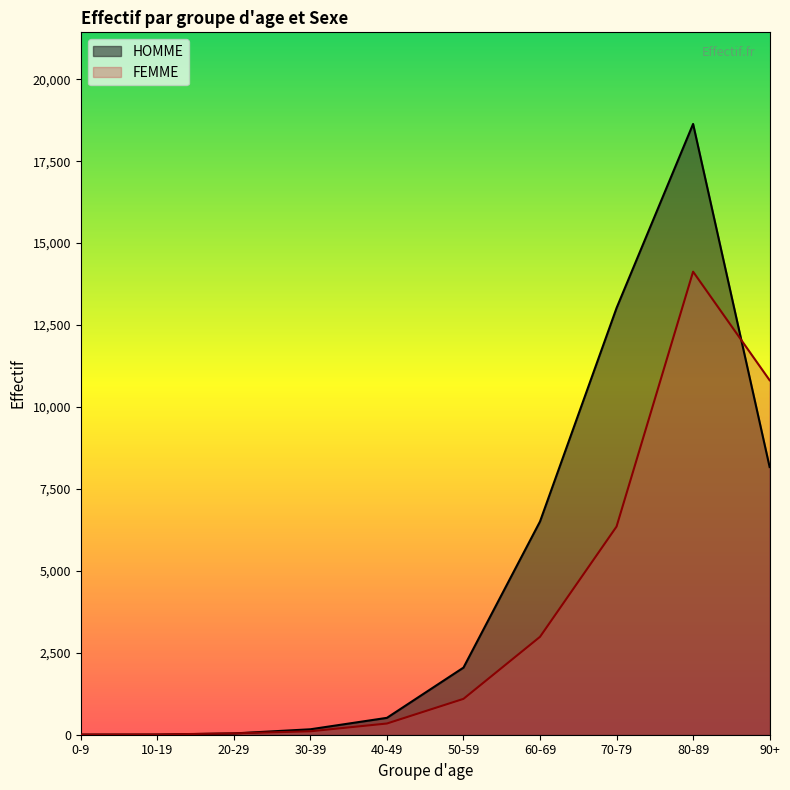

Reading left to right, transcribe all the data shown in this chart.

HOMME: 0-9=3	10-19=4	20-29=39	30-39=166	40-49=515	50-59=2048	60-69=6506	70-79=13019	80-89=18635	90+=8167
FEMME: 0-9=3	10-19=6	20-29=42	30-39=105	40-49=342	50-59=1094	60-69=2987	70-79=6351	80-89=14128	90+=10815